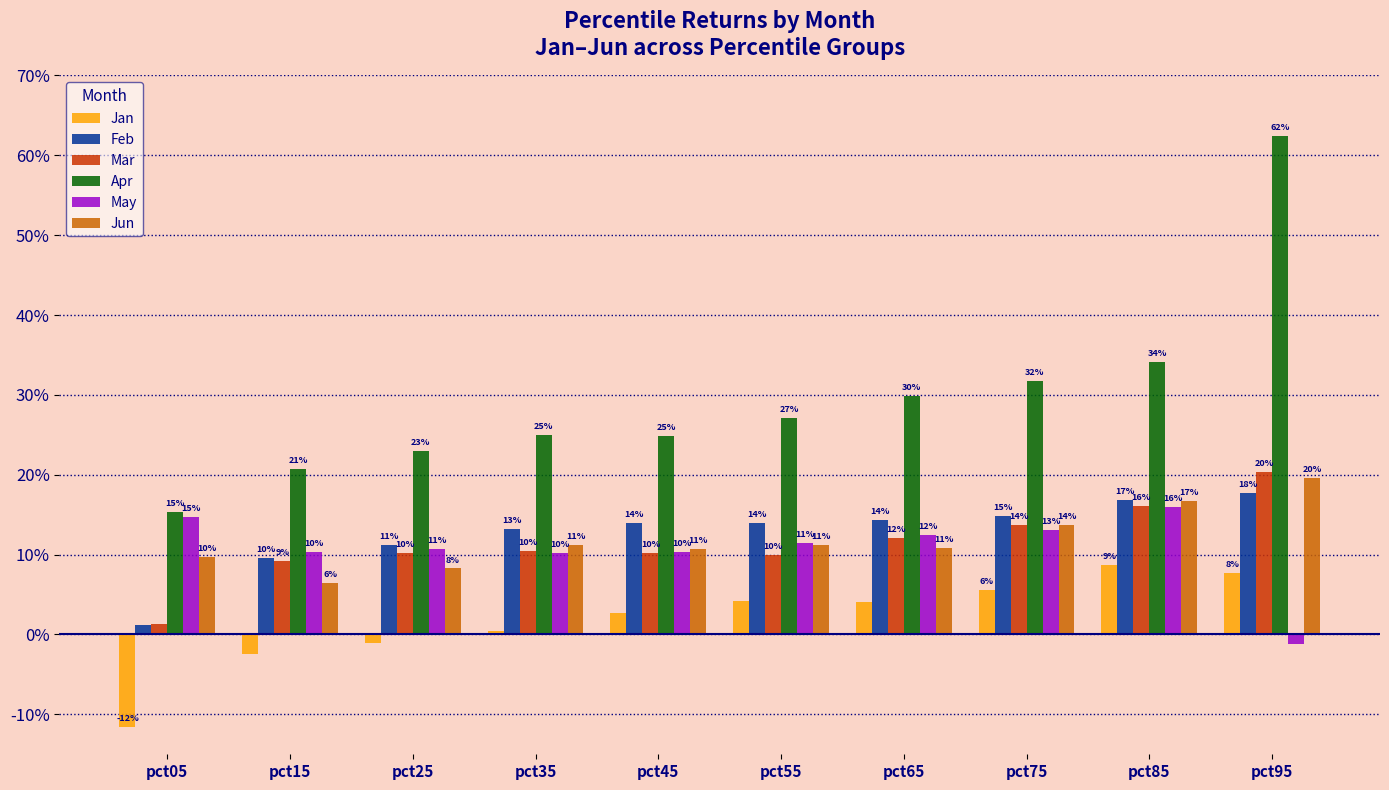

Are the bars horizontal?

No